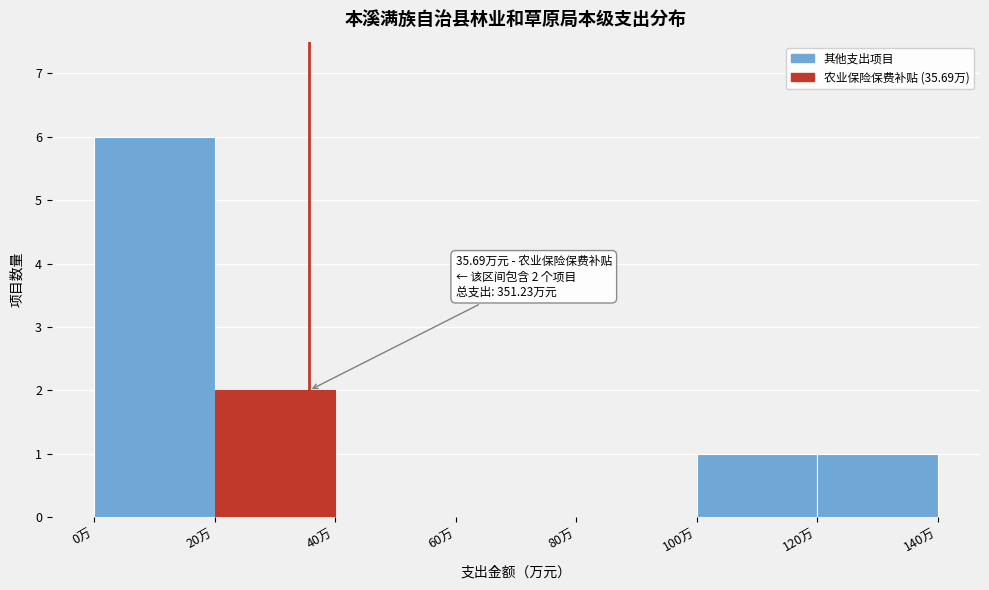

Which range on the x-axis has the tallest bar?

0 to 20